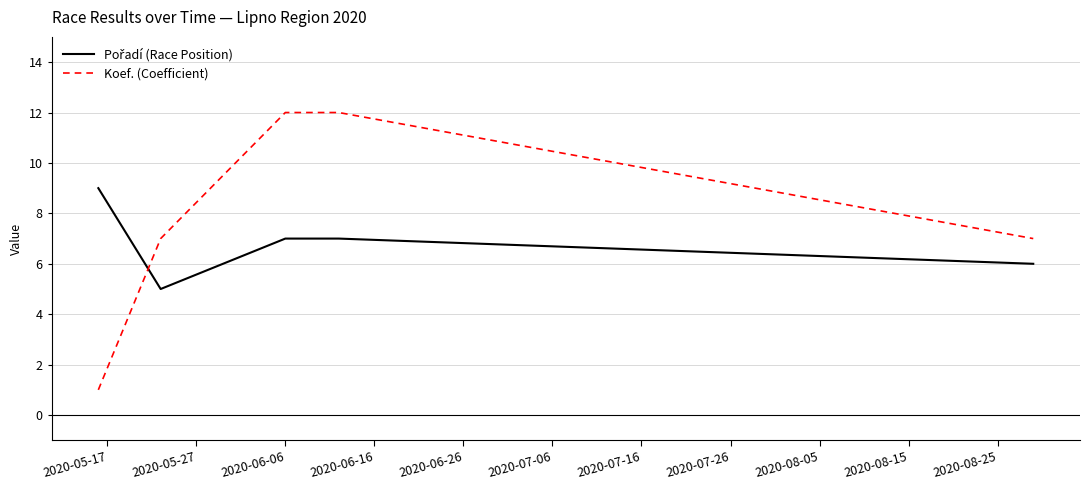

Which series has the largest total across all categories?

Koef. (Coefficient)